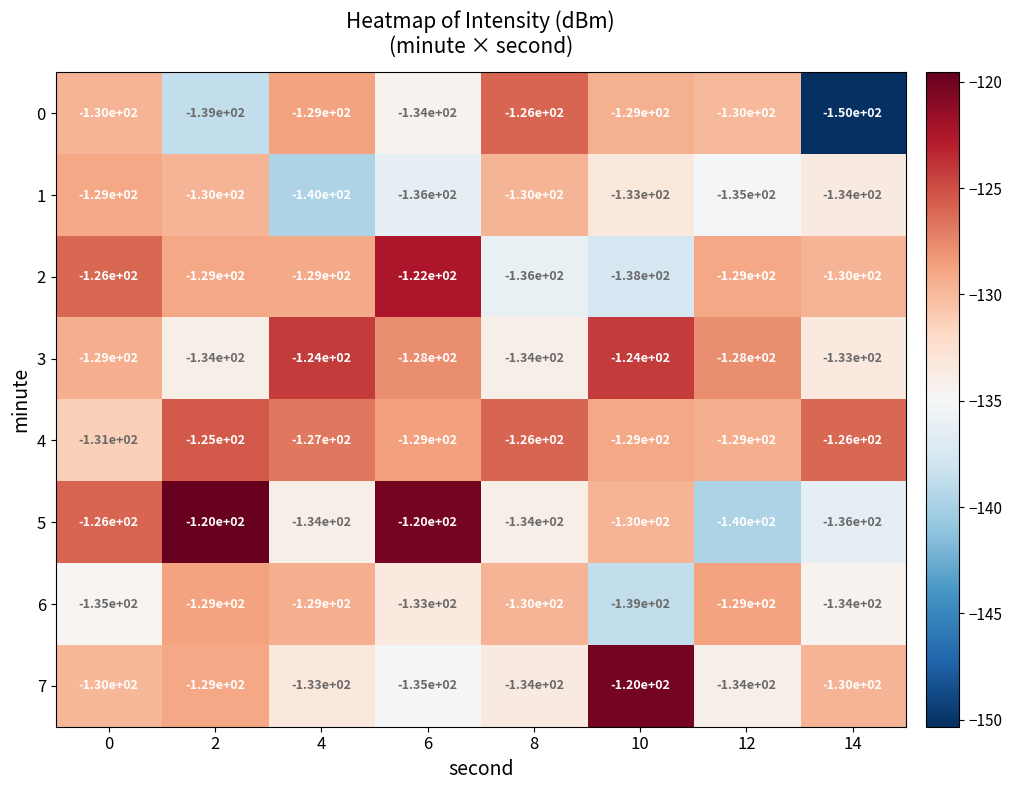

Which series has the largest total across all categories?

4